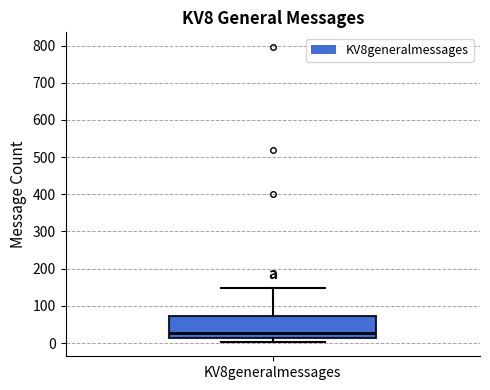

Read this box plot against the y-axis: the position of the median line, the range covered by the box, and the ends of both whiskers. The values are not printed on the chart, so give them approximately, as read against the axis.

median 30, box 10 to 70, whiskers 0 to 150